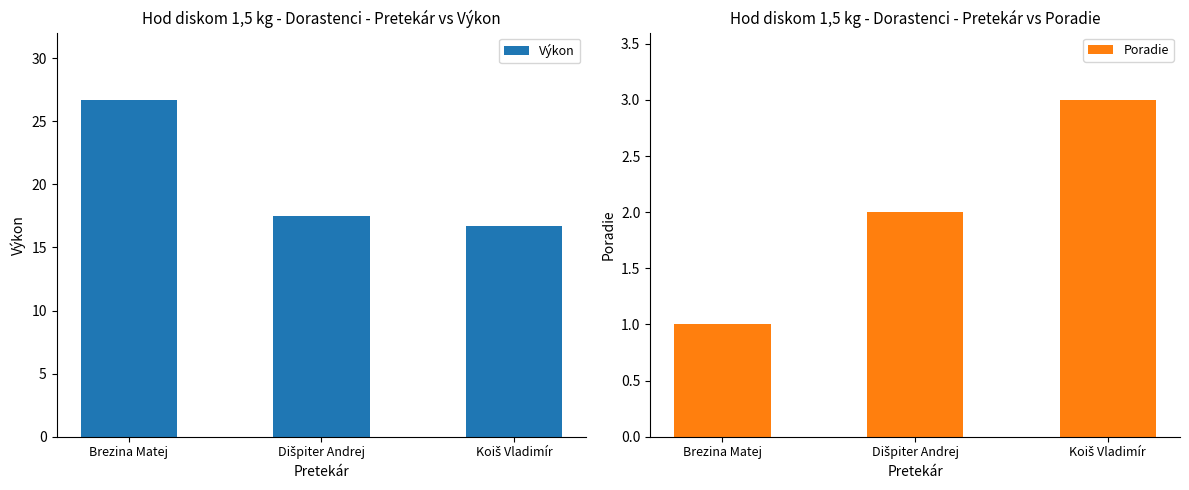

Count the number of categories in the chart.

3